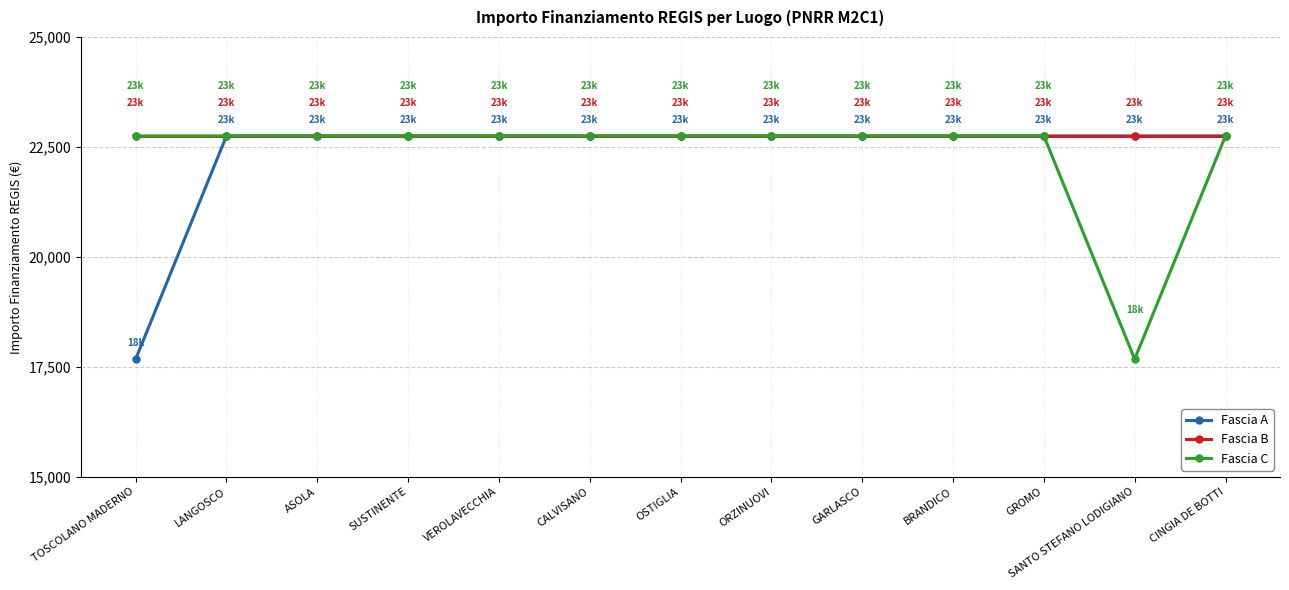

At how many categories does at least one series exceed 19989?

13